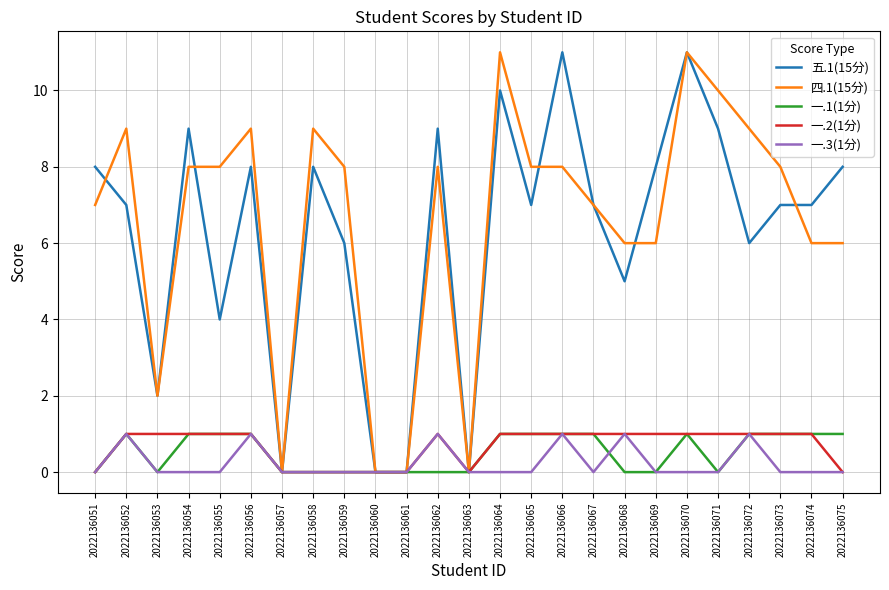

Which series has the largest total across all categories?

四.1(15分)